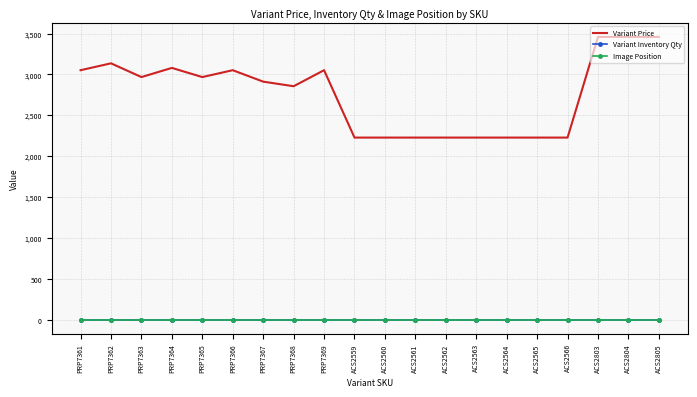

How many interior local valleys does the Variant Price series have?

3